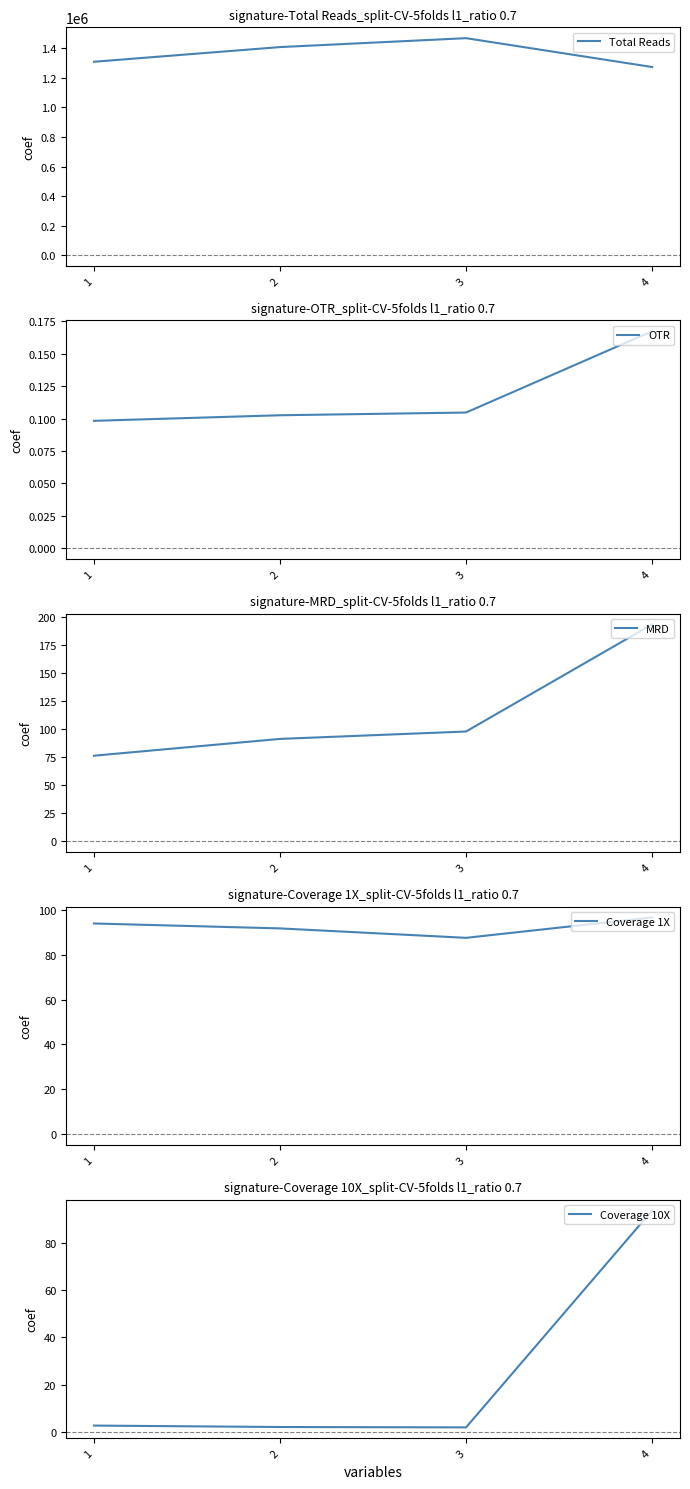

Rank the series at 4 from highest to lowest value.

Total Reads, MRD, Coverage 1X, Coverage 10X, OTR